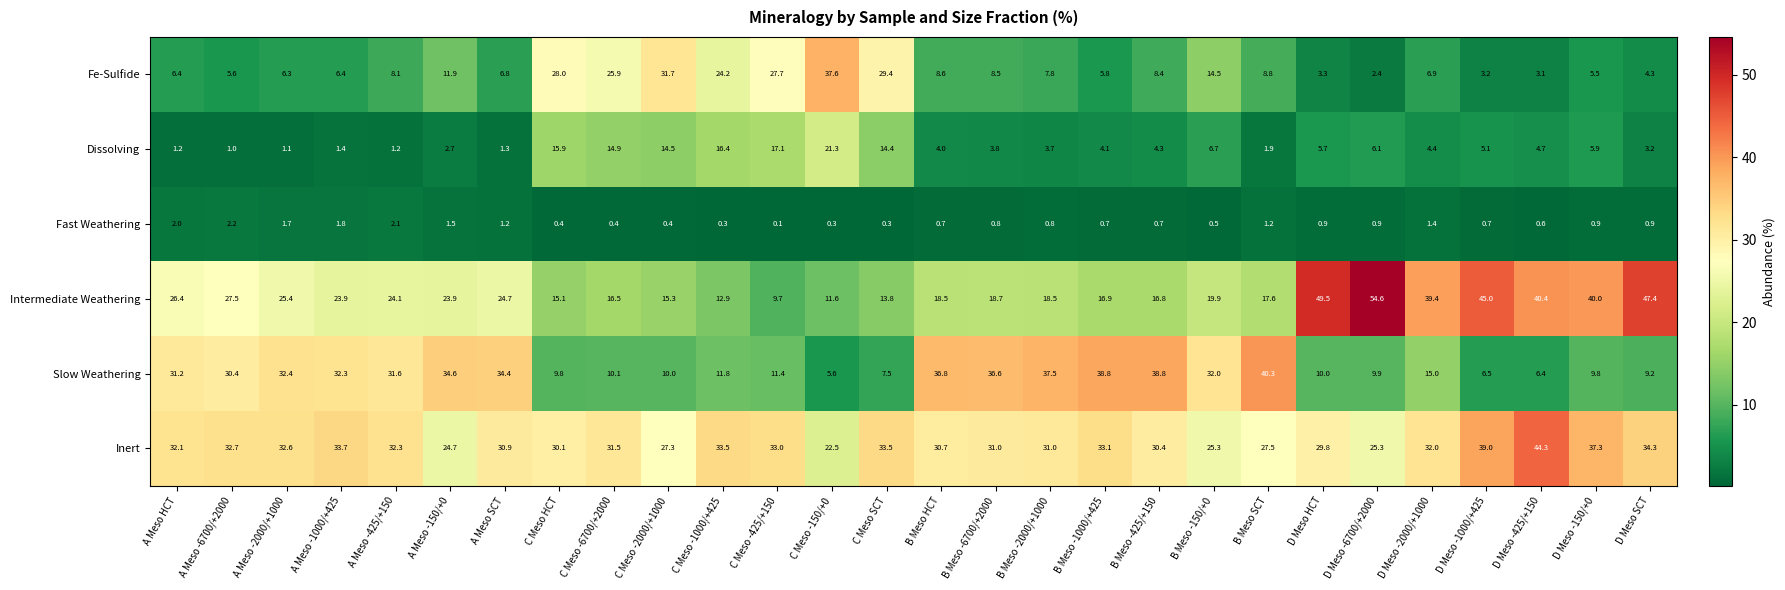

The value of Inert at C Meso HCT is 18.1. True or false?

False